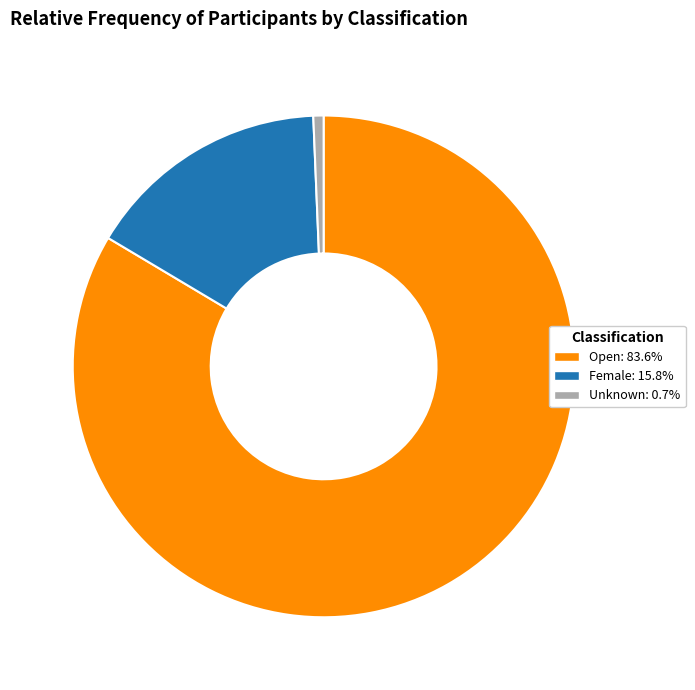

How many segments does this pie chart have?

3